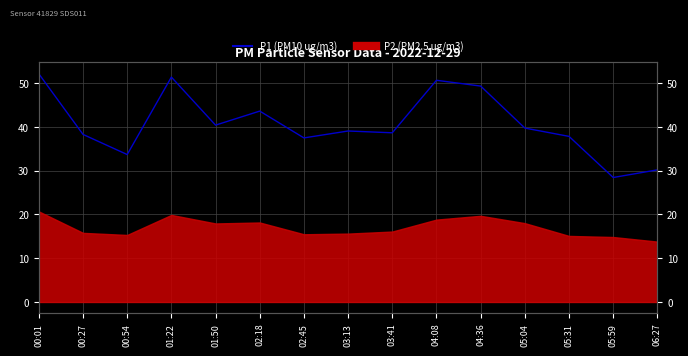

What is the change in value from 03:13 to 04:36?

+10.3